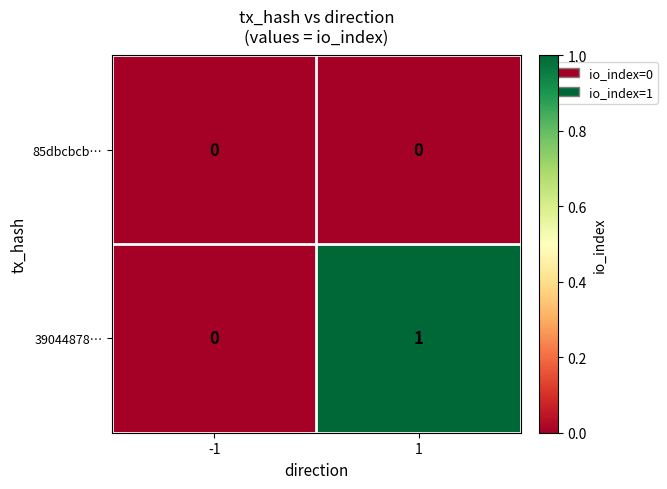

Rank the series by their average value, from highest to lowest.

39044878…, 85dbcbcb…